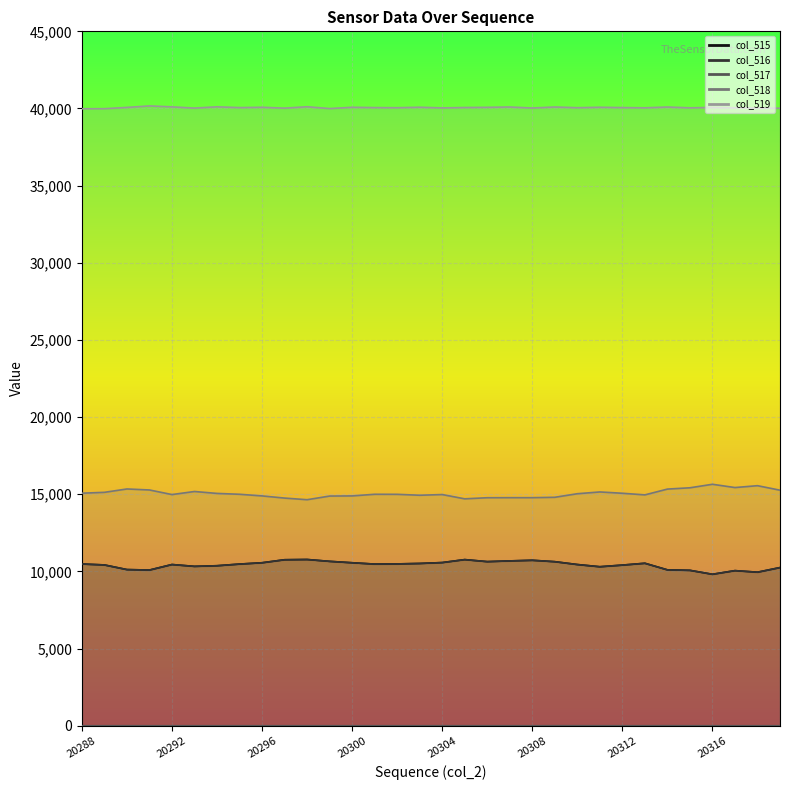

Reading left to right, transcribe all the data shown in this chart.

col_515: 20288=10482	20289=10422	20290=10121	20291=10090	20292=10448	20293=10329	20294=10370	20295=10477	20296=10563	20297=10758	20298=10774	20299=10654	20300=10563	20301=10477	20302=10488	20303=10517	20304=10575	20305=10767	20306=10636	20307=10683	20308=10723	20309=10633	20310=10448	20311=10305	20312=10411	20313=10530	20314=10104	20315=10071	20316=9816	20317=10052	20318=9951	20319=10251
col_516: 20288=10481	20289=10421	20290=10119	20291=10090	20292=10447	20293=10328	20294=10370	20295=10476	20296=10562	20297=10757	20298=10773	20299=10653	20300=10562	20301=10476	20302=10487	20303=10517	20304=10573	20305=10766	20306=10635	20307=10682	20308=10723	20309=10630	20310=10446	20311=10304	20312=10410	20313=10529	20314=10101	20315=10071	20316=9815	20317=10052	20318=9951	20319=10250
col_517: 20288=1	20289=1	20290=2	20291=0	20292=1	20293=1	20294=0	20295=1	20296=1	20297=1	20298=1	20299=1	20300=1	20301=1	20302=1	20303=0	20304=2	20305=1	20306=1	20307=1	20308=0	20309=3	20310=2	20311=1	20312=1	20313=1	20314=3	20315=0	20316=1	20317=0	20318=0	20319=1
col_518: 20288=15070	20289=15126	20290=15344	20291=15279	20292=14982	20293=15180	20294=15056	20295=15000	20296=14894	20297=14754	20298=14648	20299=14885	20300=14894	20301=15000	20302=14997	20303=14937	20304=14982	20305=14705	20306=14777	20307=14781	20308=14781	20309=14805	20310=15036	20311=15151	20312=15066	20313=14961	20314=15336	20315=15421	20316=15648	20317=15436	20318=15557	20319=15265
col_519: 20288=39983	20289=39987	20290=40070	20291=40166	20292=40105	20293=40026	20294=40109	20295=40058	20296=40078	20297=40023	20298=40113	20299=39996	20300=40078	20301=40058	20302=40050	20303=40081	20304=40038	20305=40063	20306=40075	20307=40097	20308=40031	20309=40097	20310=40051	20311=40079	20312=40058	20313=40044	20314=40095	20315=40043	20316=40071	20317=40047	20318=40027	20319=40019